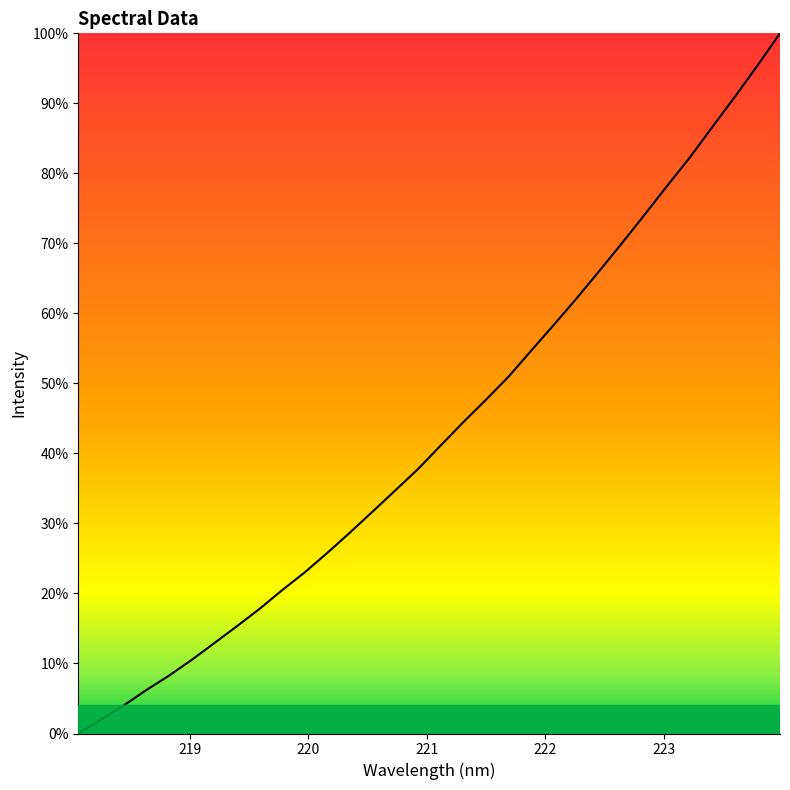

What is the difference between the maximum and minimum values?

100.0